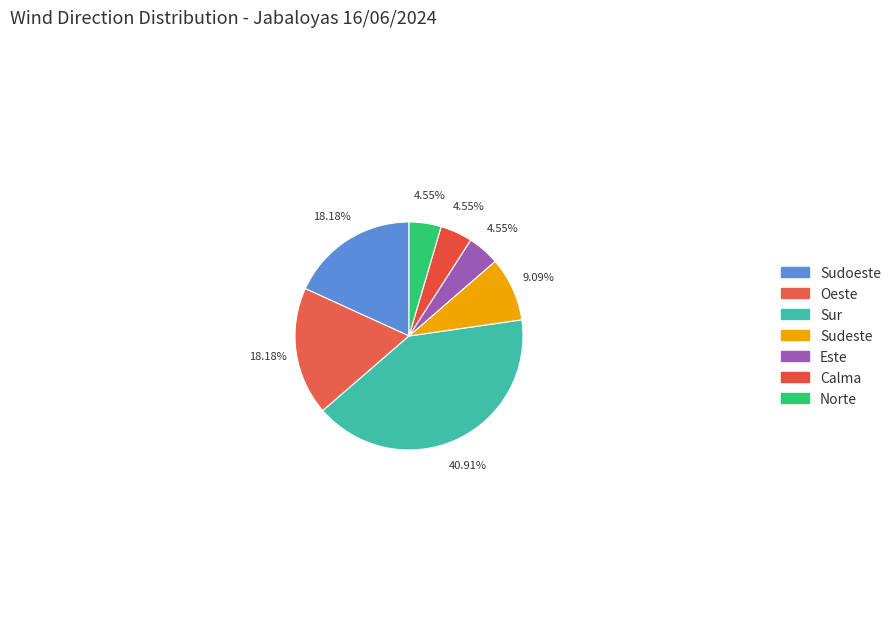

Which slice is the largest?

Sur